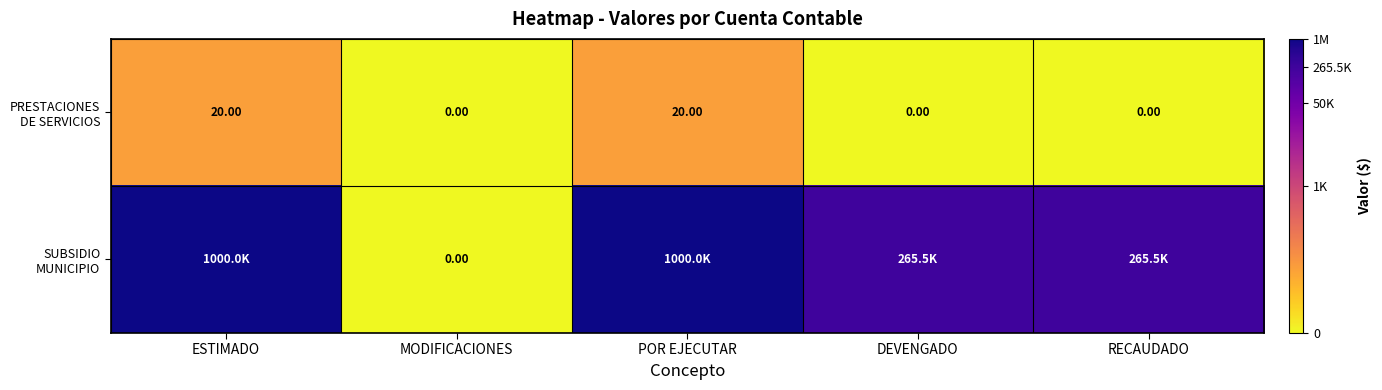

Between MODIFICACIONES and DEVENGADO, which series saw the biggest shift?

SUBSIDIO MUNICIPIO